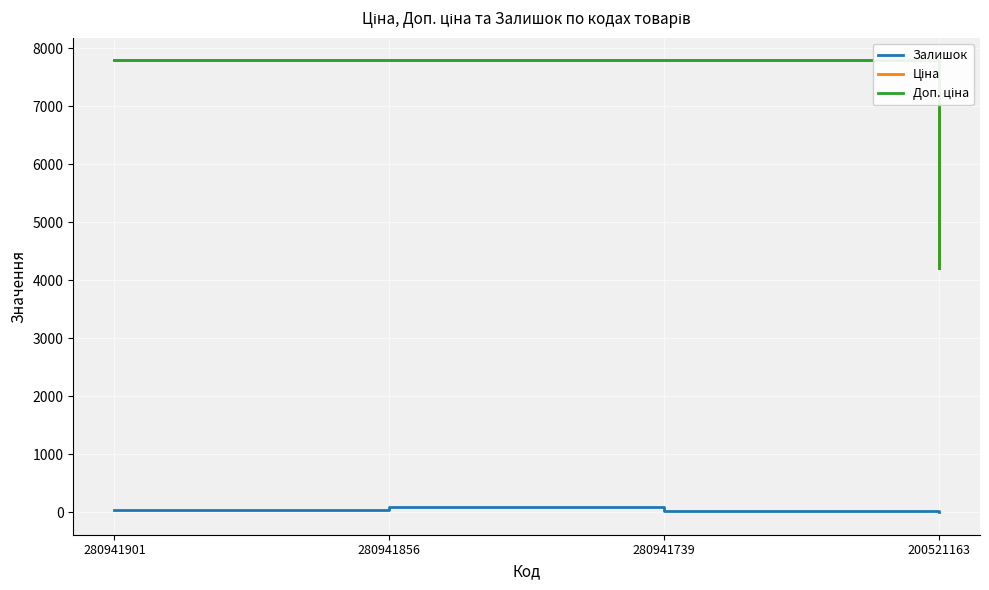

Which series changed the most between 280941856 and 200521163?

Ціна